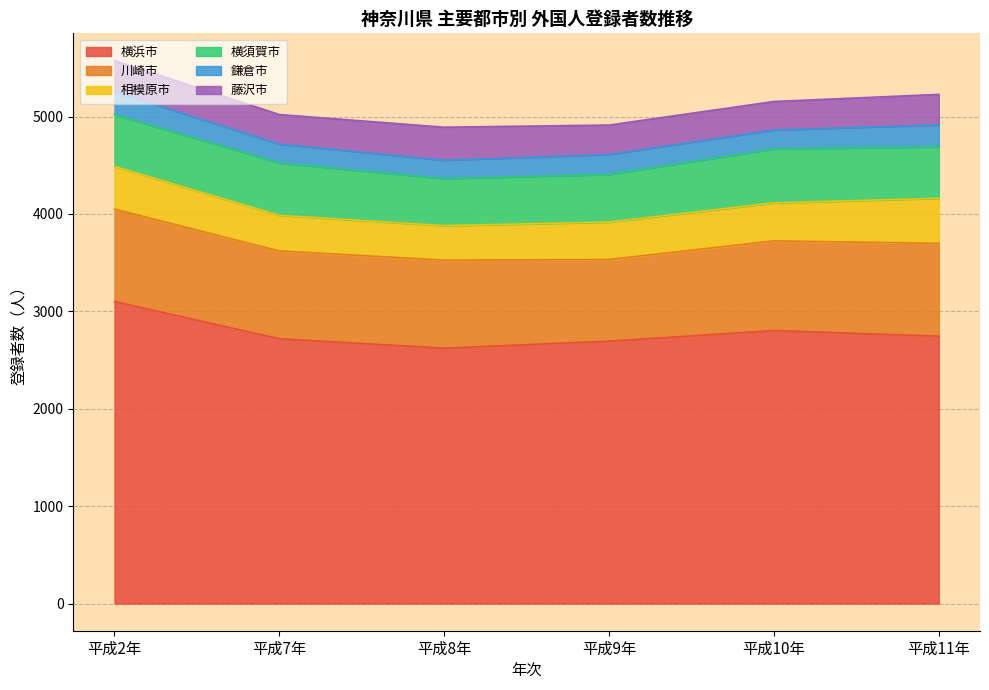

Reading left to right, what are all the values shown in this chart?

横浜市: 3101	2719	2622	2694	2803	2745
川崎市: 949	902	904	839	921	953
相模原市: 438	365	354	384	390	463
横須賀市: 532	537	483	489	554	528
鎌倉市: 236	194	189	205	195	225
藤沢市: 320	304	339	302	292	314